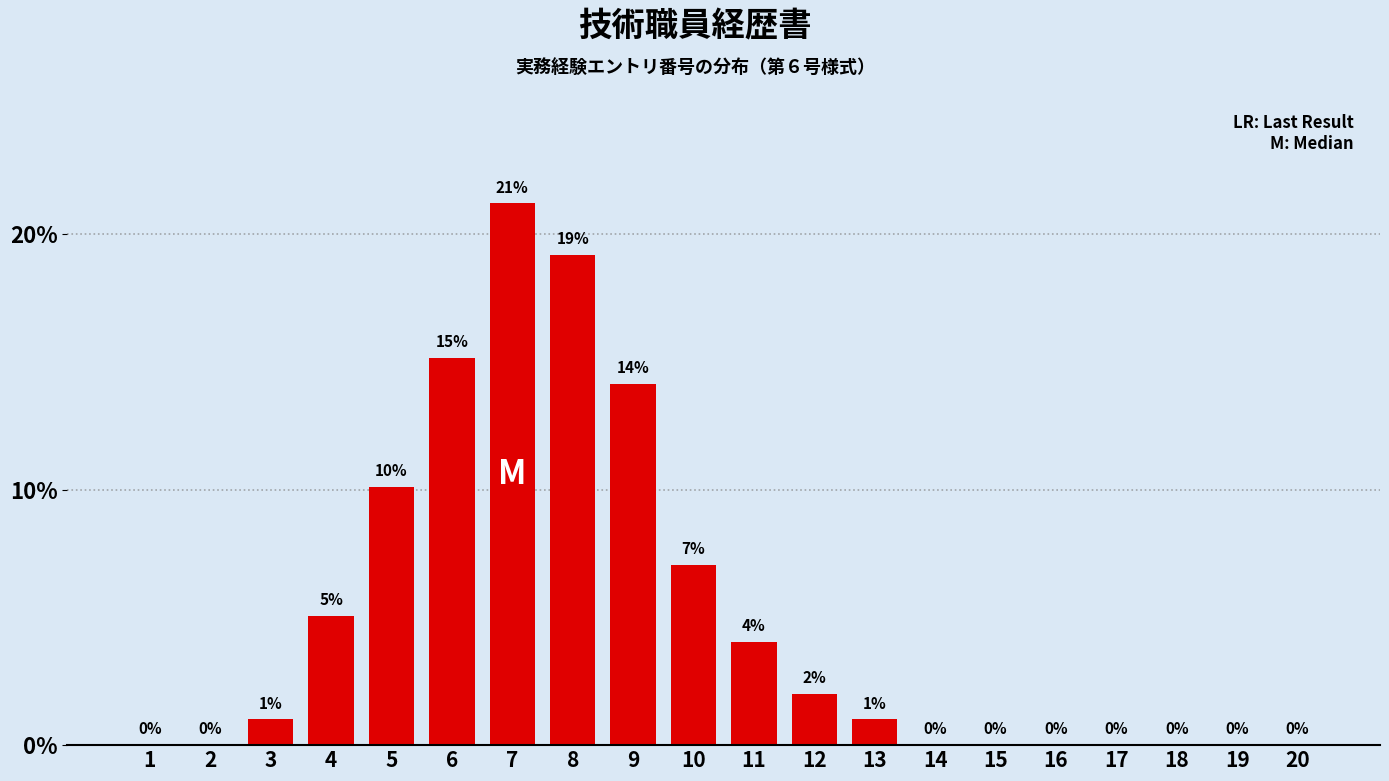

Between 4 and 14, which is larger?

4